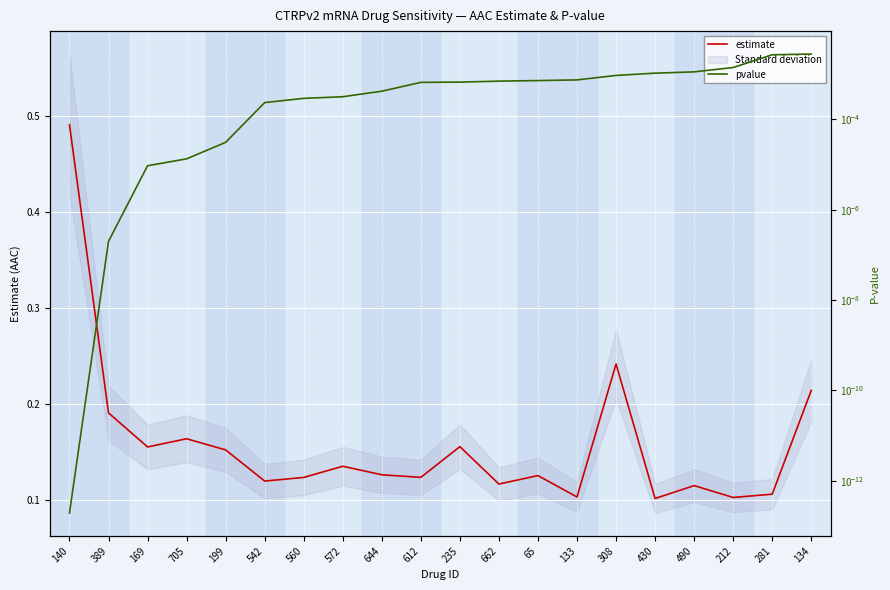

The value of estimate at 281 is 0.2. True or false?

False